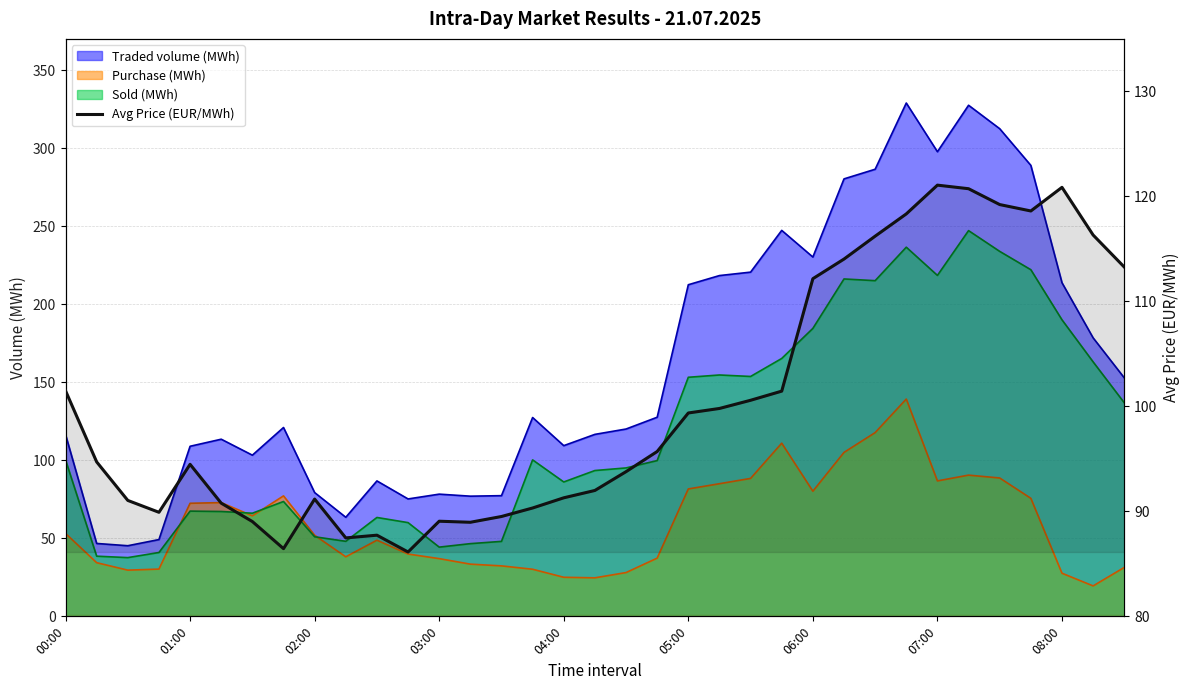

What is the difference between the second highest and second lowest values?

34.4